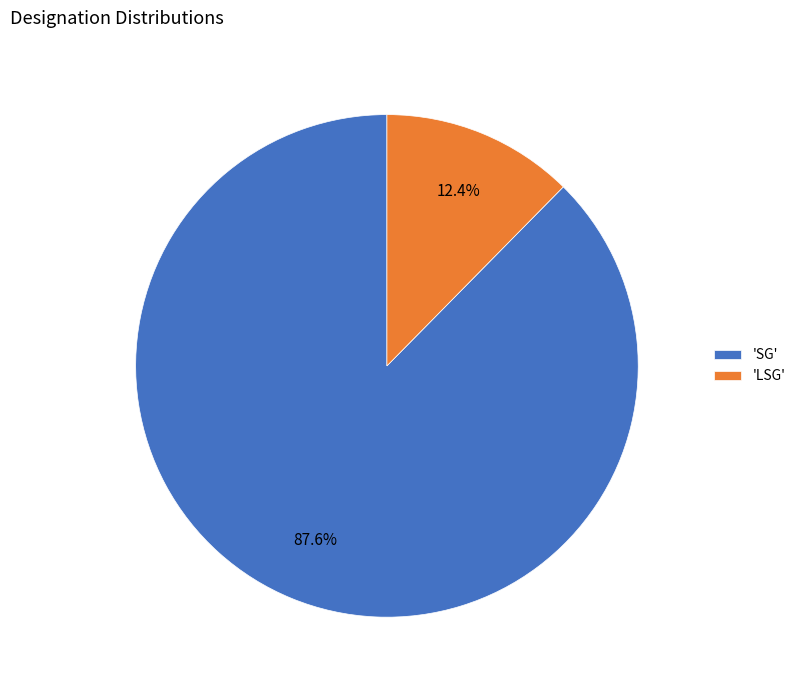

Which has a higher value, 'LSG' or 'SG'?

'SG'